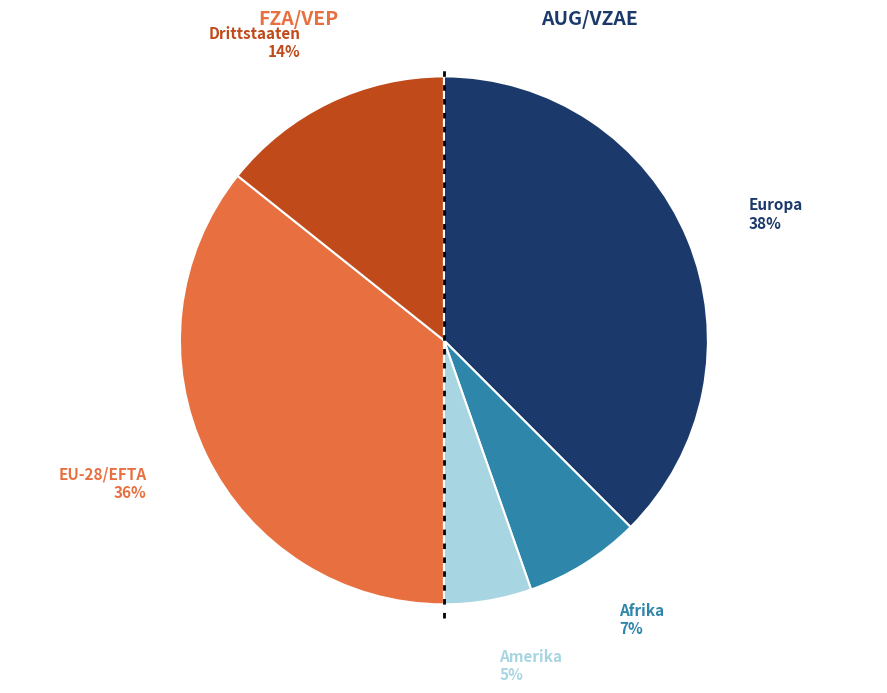

What percentage is the Afrika slice, to the nearest percent?

7%